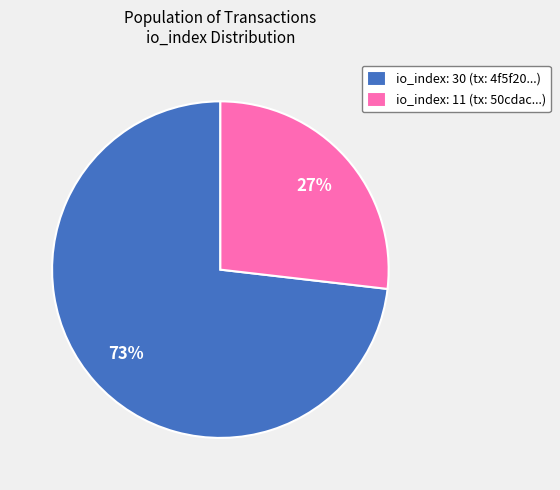

Which category has the smallest portion of the pie?

io_index: 11